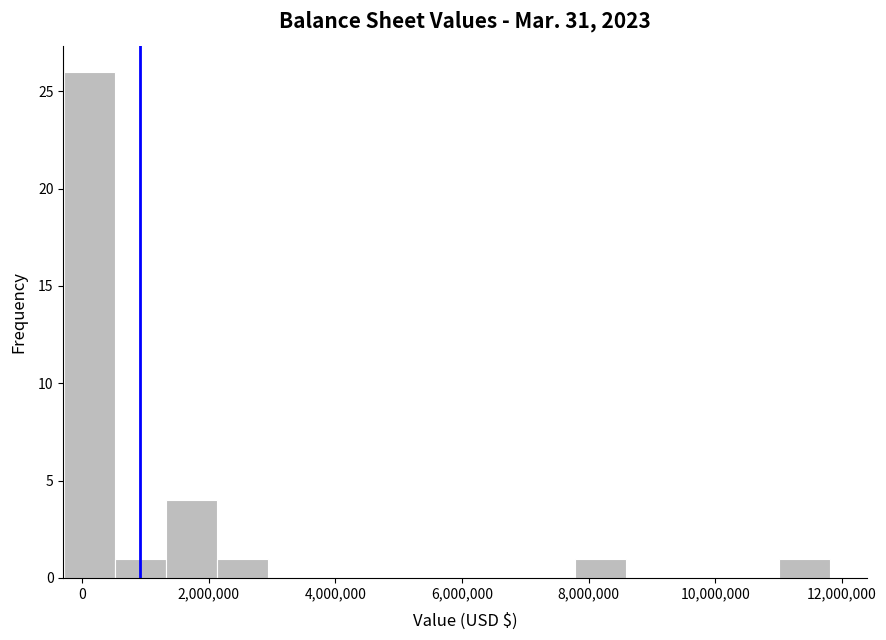

Reading left to right, transcribe this chart: for each bar, give the range it covers on the x-axis and its height. Neither the bar edges nor the heights are printed on the chart, so give them approximately, as read against the axes.

-200000 to 600000: 26
600000 to 1400000: 1
1400000 to 2200000: 4
2200000 to 3000000: 1
3000000 to 3800000: 0
3800000 to 4600000: 0
4600000 to 5400000: 0
5400000 to 6200000: 0
6200000 to 7000000: 0
7000000 to 7800000: 0
7800000 to 8600000: 1
8600000 to 9400000: 0
9400000 to 10200000: 0
10200000 to 11000000: 0
11000000 to 11800000: 1